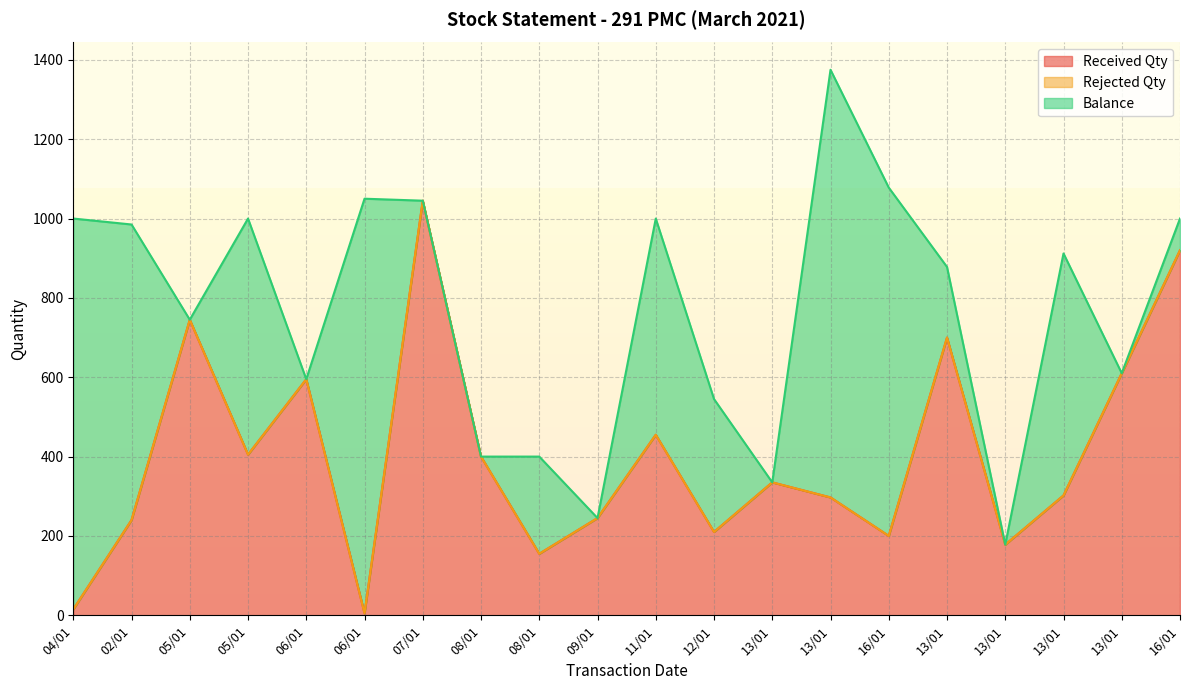

What is the sum of all Balance values?

7319